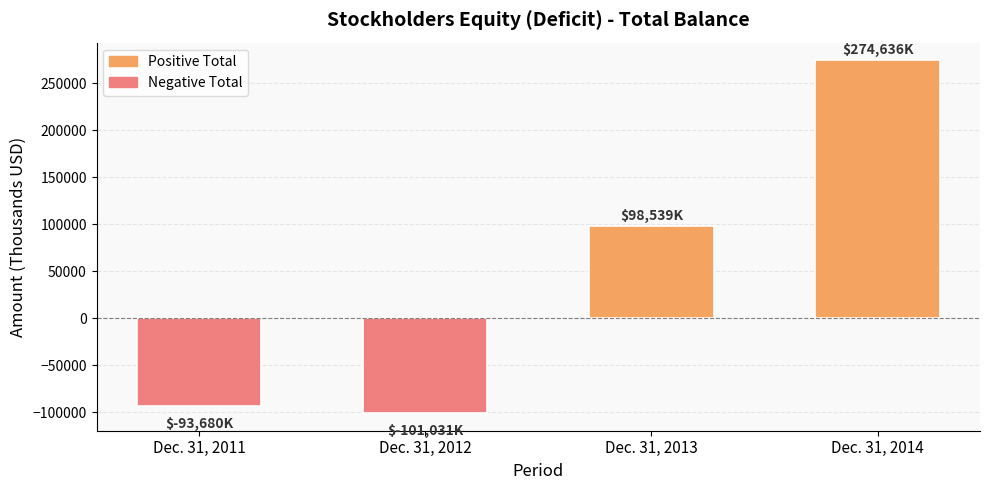

Reading left to right, extract all data points from this chart.

-93680	-101031	98539	274636